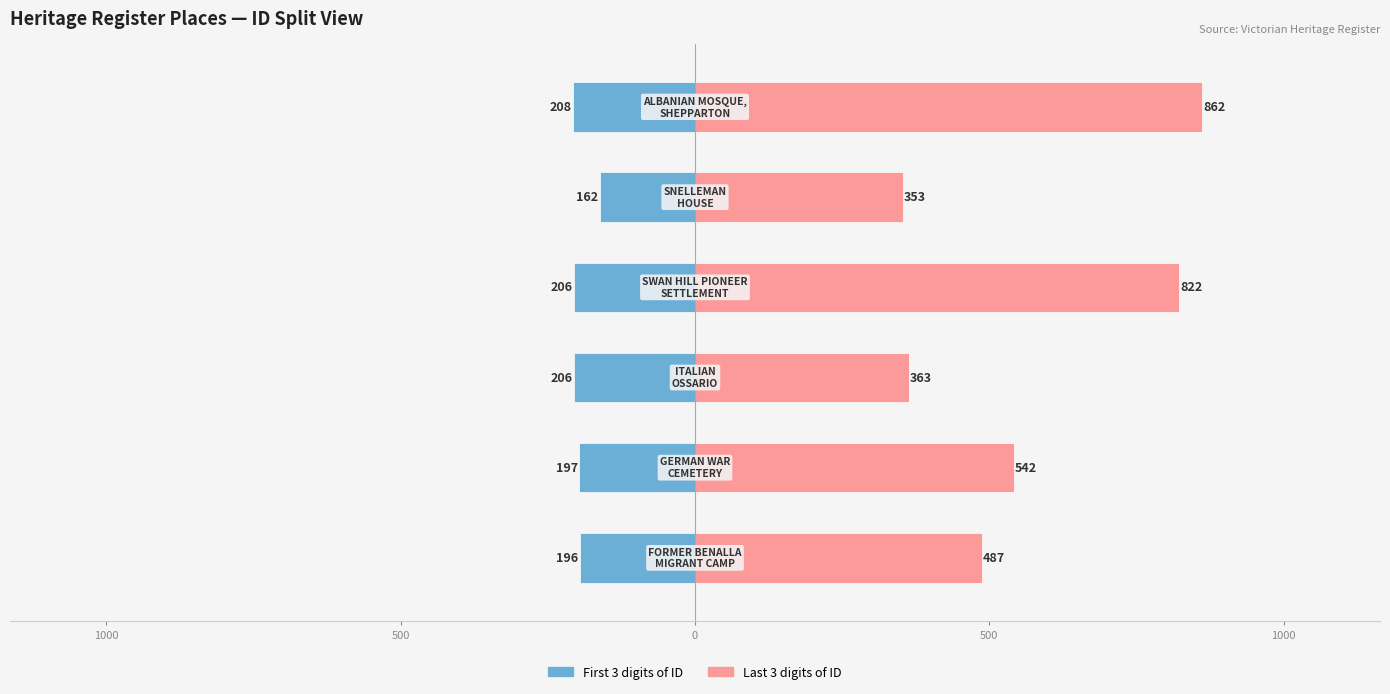

Reading left to right, transcribe all the data shown in this chart.

First 3 digits of ID: -196	-197	-206	-206	-162	-208
Last 3 digits of ID: 487	542	363	822	353	862